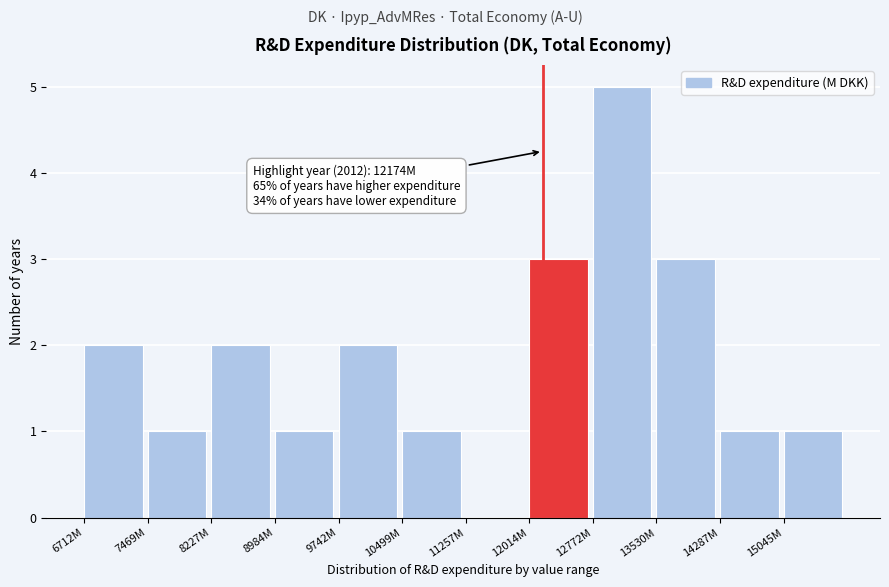

Reading left to right, list all the values displayed in this chart.

6712M=2	7469M=1	8227M=2	8984M=1	9742M=2	10499M=1	11257M=0	12014M=3	12772M=5	13530M=3	14287M=1	15045M=1